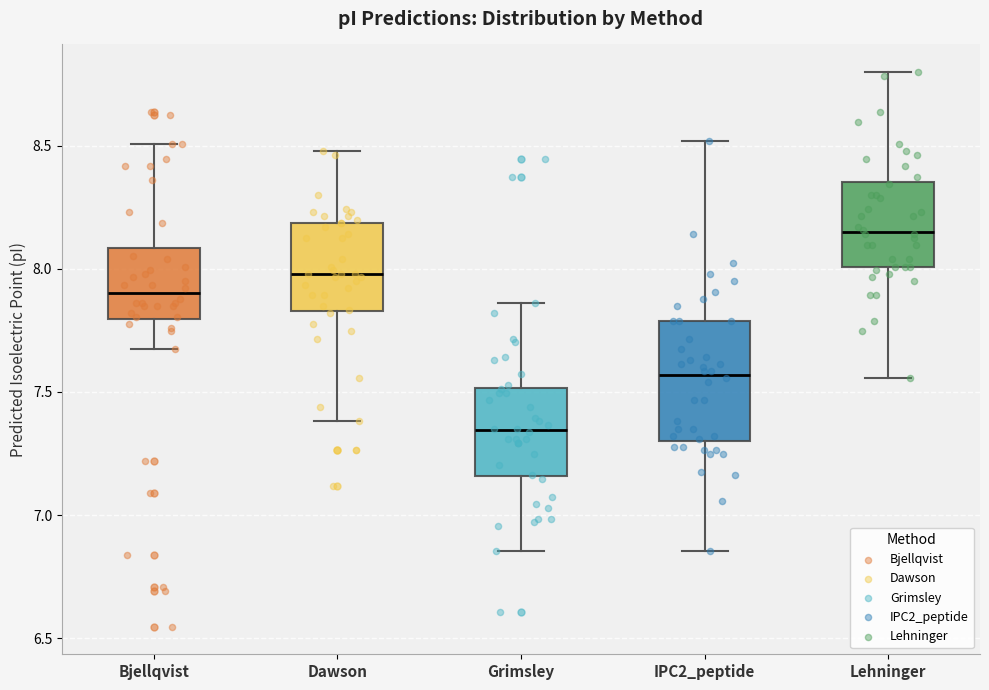

Which box's median line is the lowest?

Grimsley